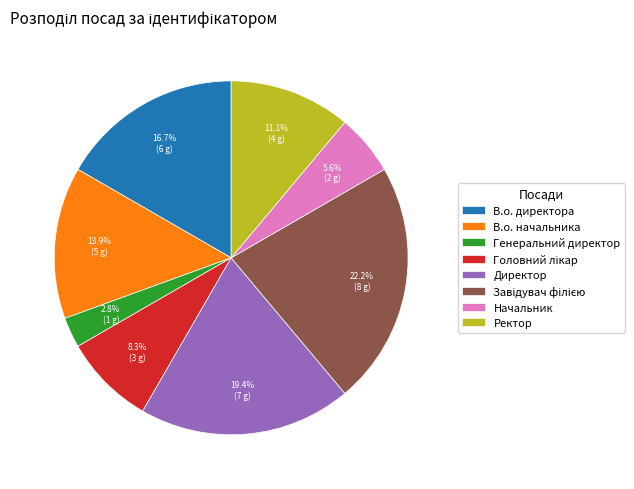

How much of the chart is everything except В.о. начальника?

86.1%